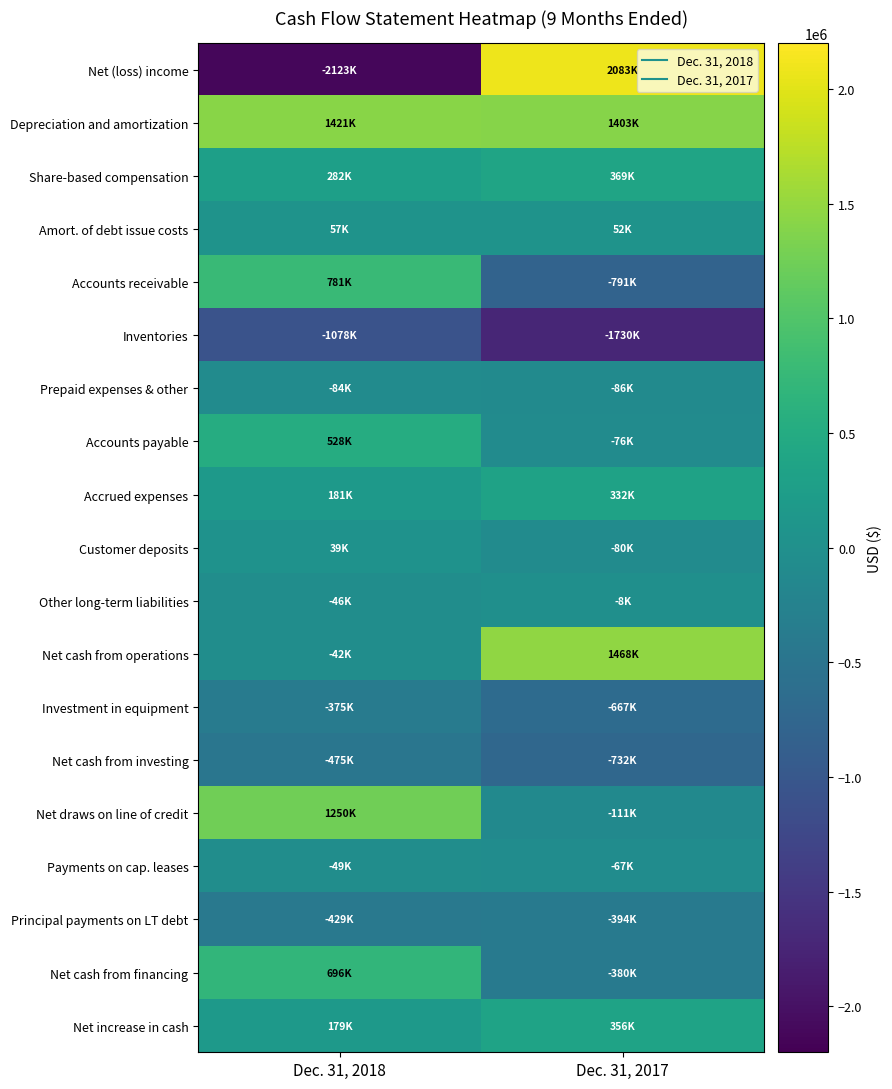

Between Dec. 31, 2018 and Dec. 31, 2017, which is larger?

Dec. 31, 2017